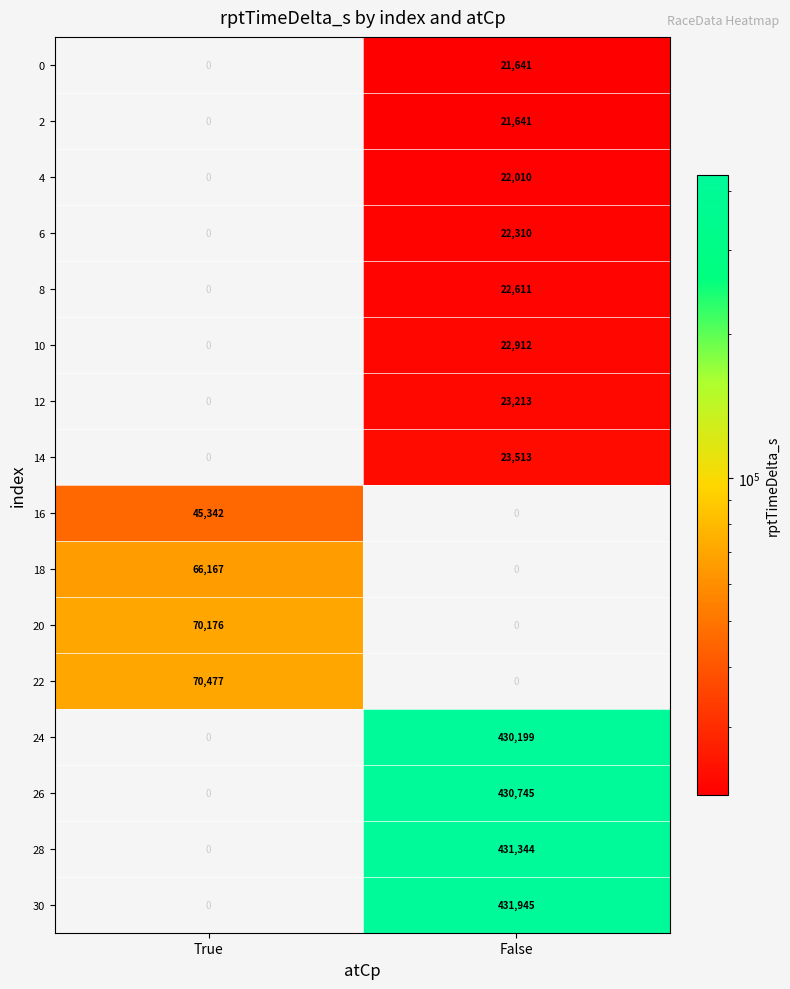

Is it true that 22 equals 70477 at True?

True